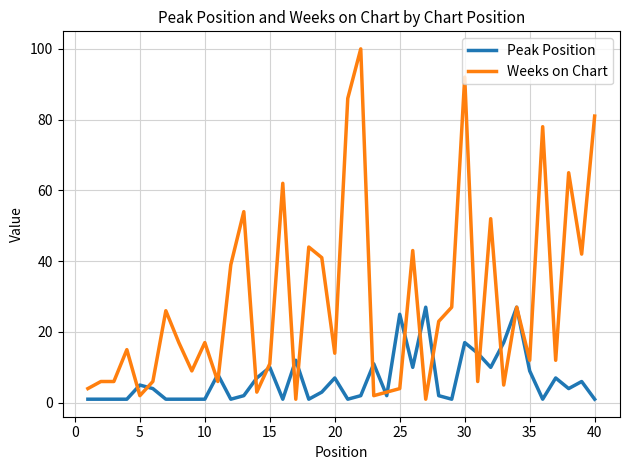

Which series has the widest spread of values?

Weeks on Chart